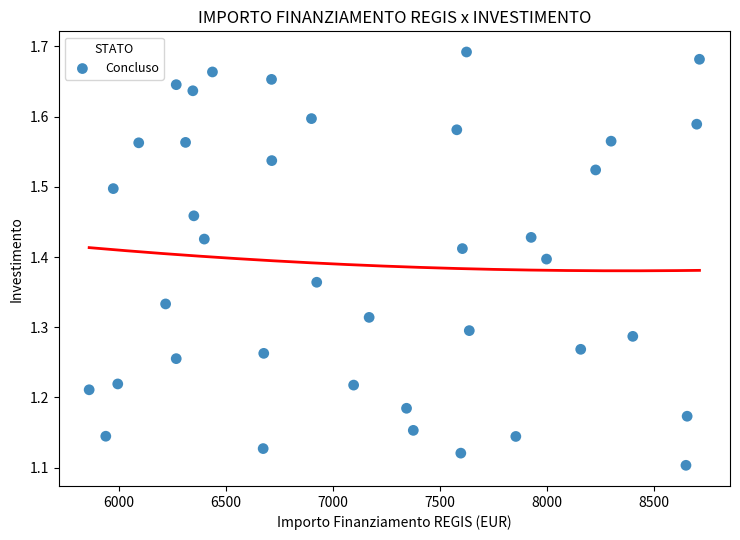

What is the range of X values (max minus min)?

2848.0